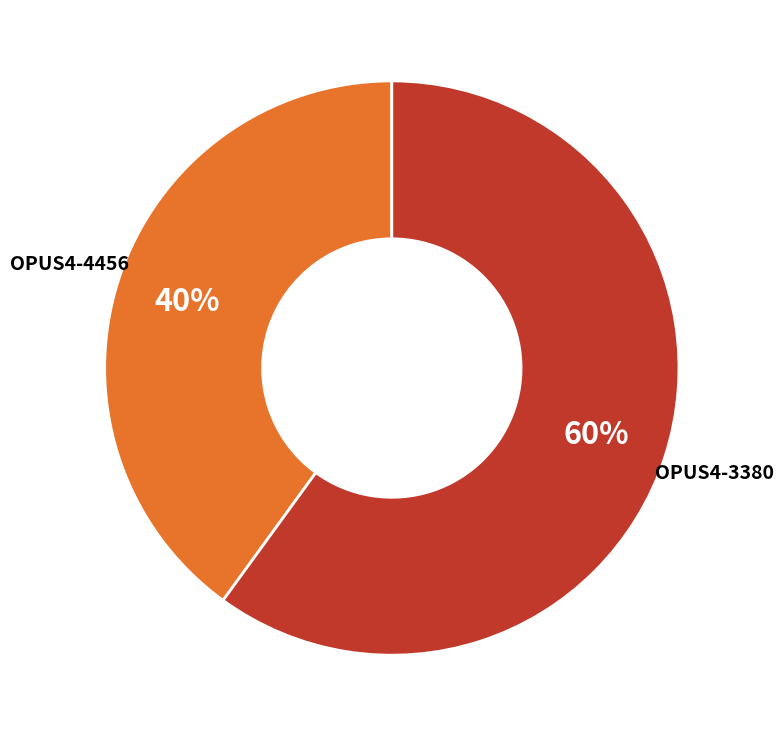

To the nearest percent, what is the difference between the largest and smallest slice percentages?

20%